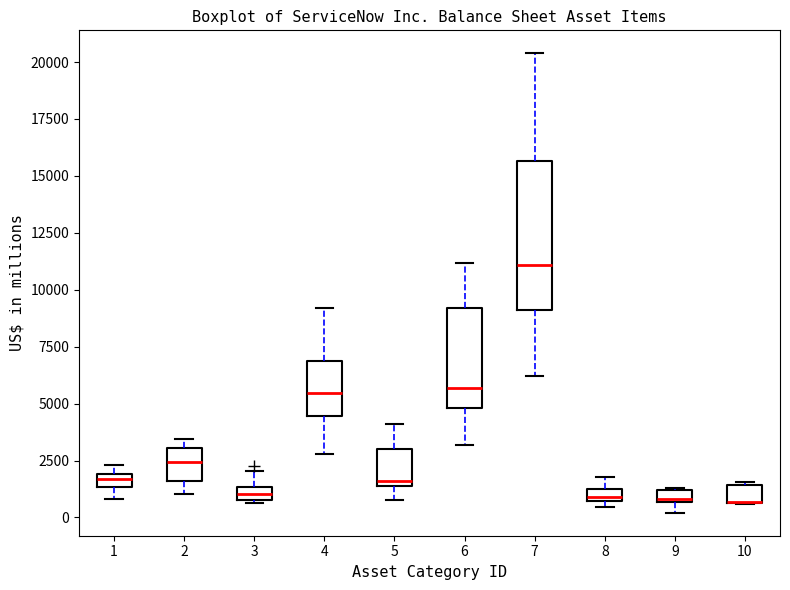

Where is the lower edge of the box at x = 3 on the y-axis? The values are not printed on the chart, so give them approximately, as read against the axis.

1000